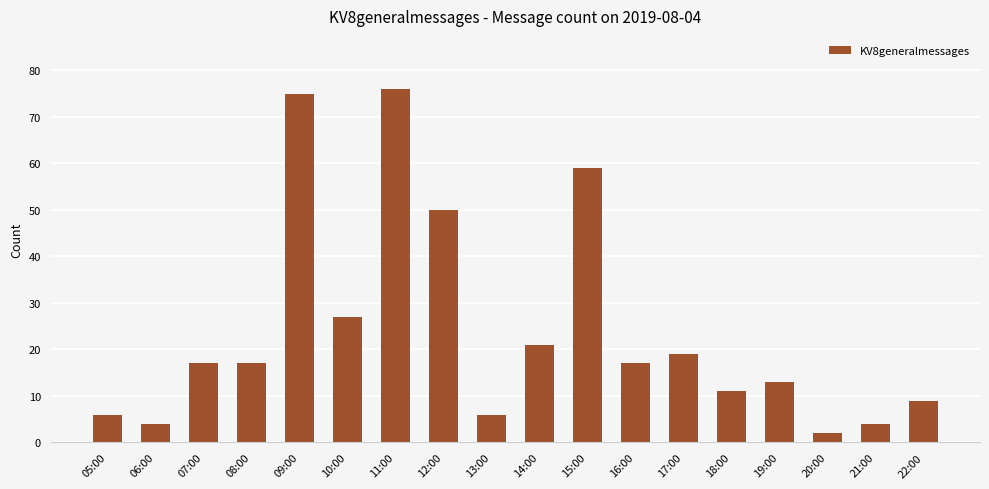

Reading right to left, what are all the values shown in this chart?

9	4	2	13	11	19	17	59	21	6	50	76	27	75	17	17	4	6